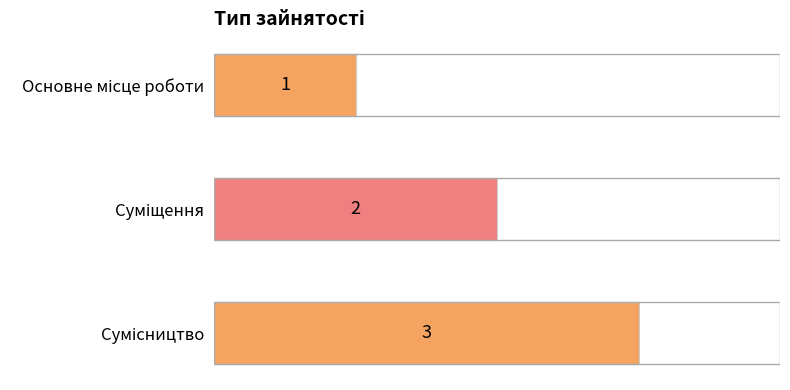

What is the sum of all values?

6